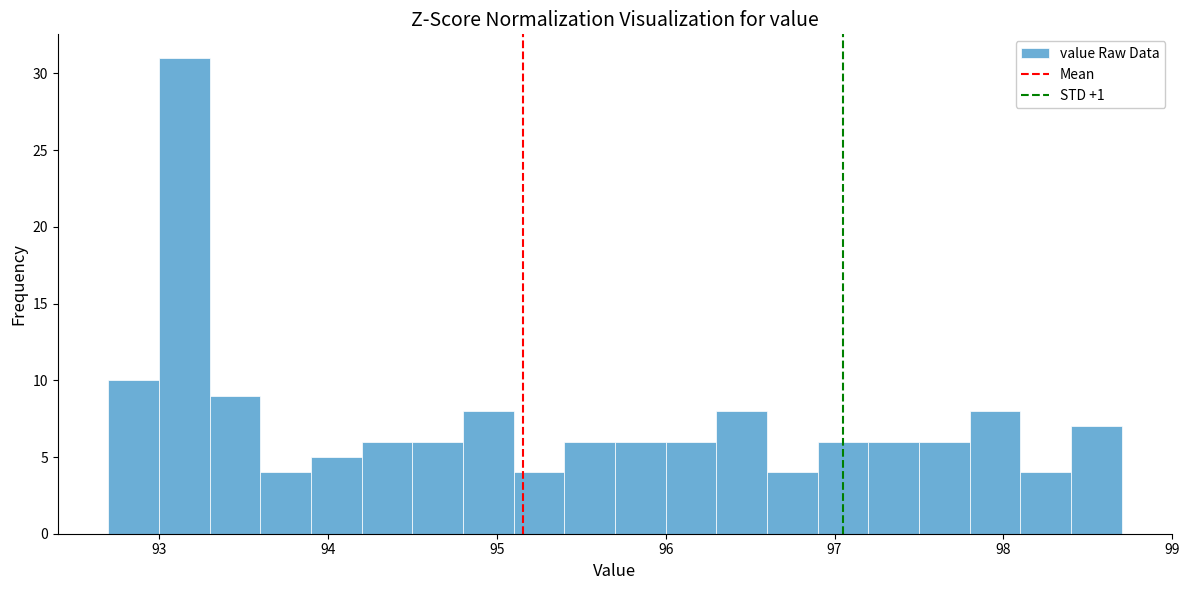

Around what value on the x-axis is the tallest bar? Give the approximate position of its centre, as read against the axis.

93.2